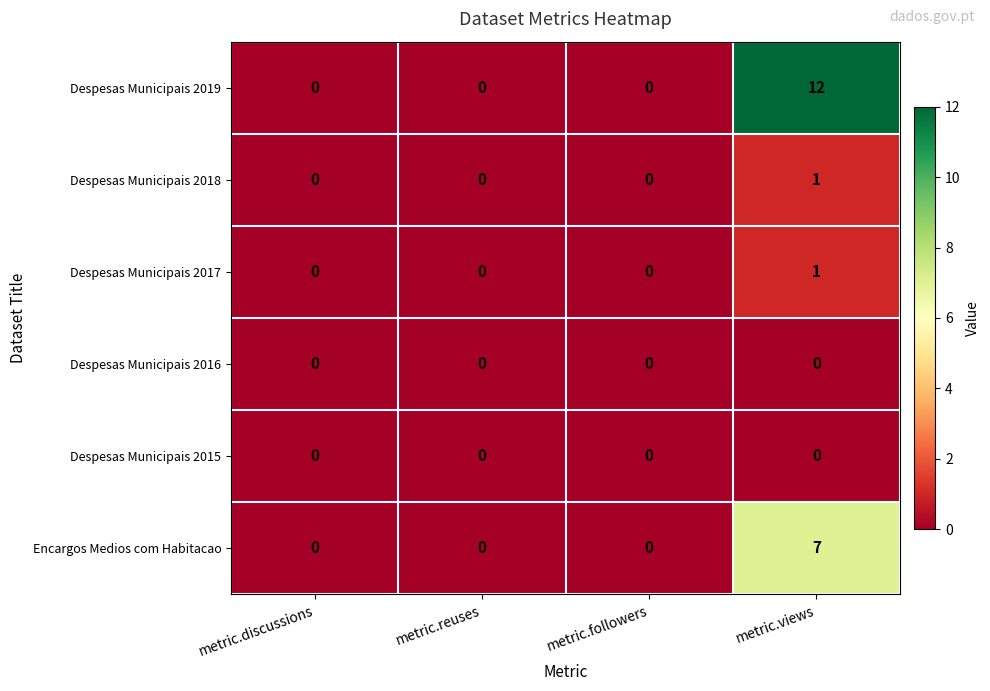

The value of Despesas Municipais 2016 at metric.views is 0. True or false?

True